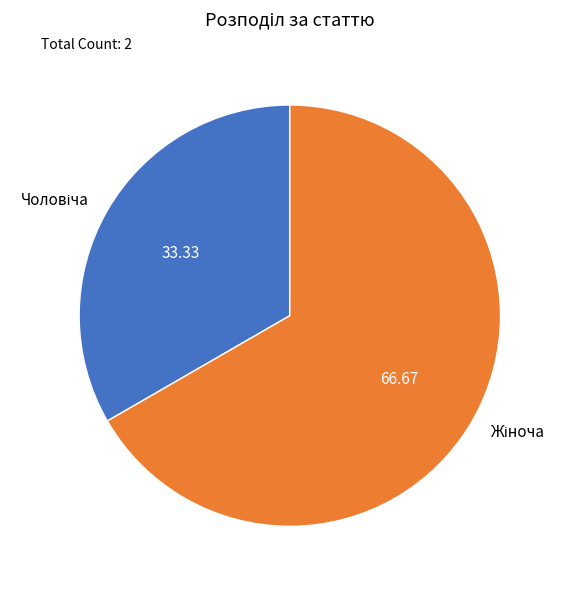

To the nearest percent, what percentage of the pie is Жіноча?

67%